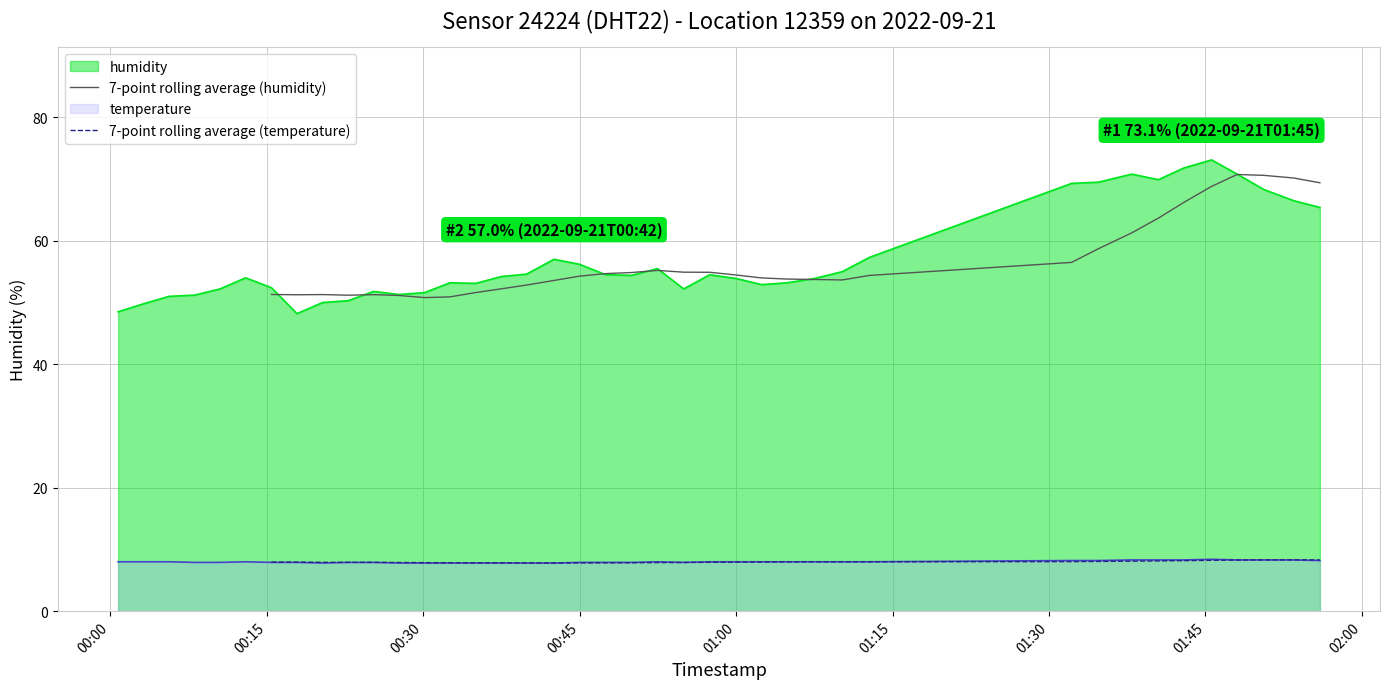

True or false: humidity and temperature cross at least once.

False